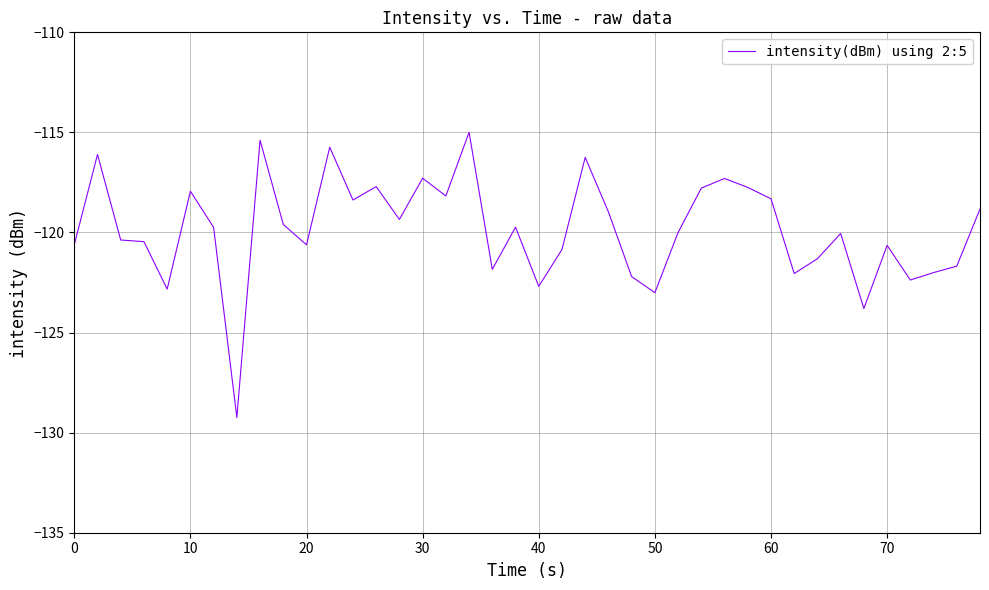

What is the minimum value shown in the chart?

-129.2